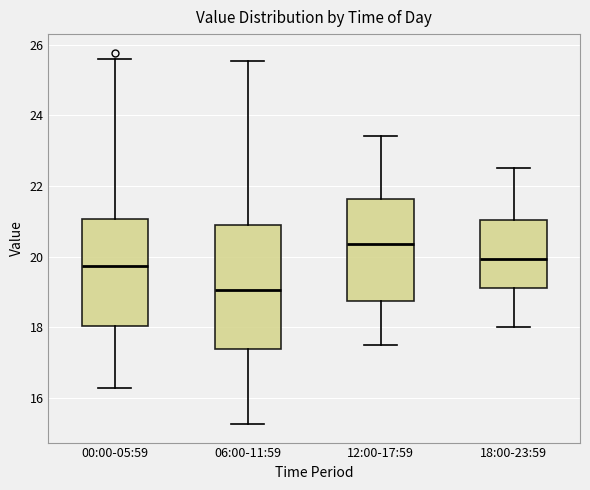

Which box has the lowest median line?

06:00-11:59